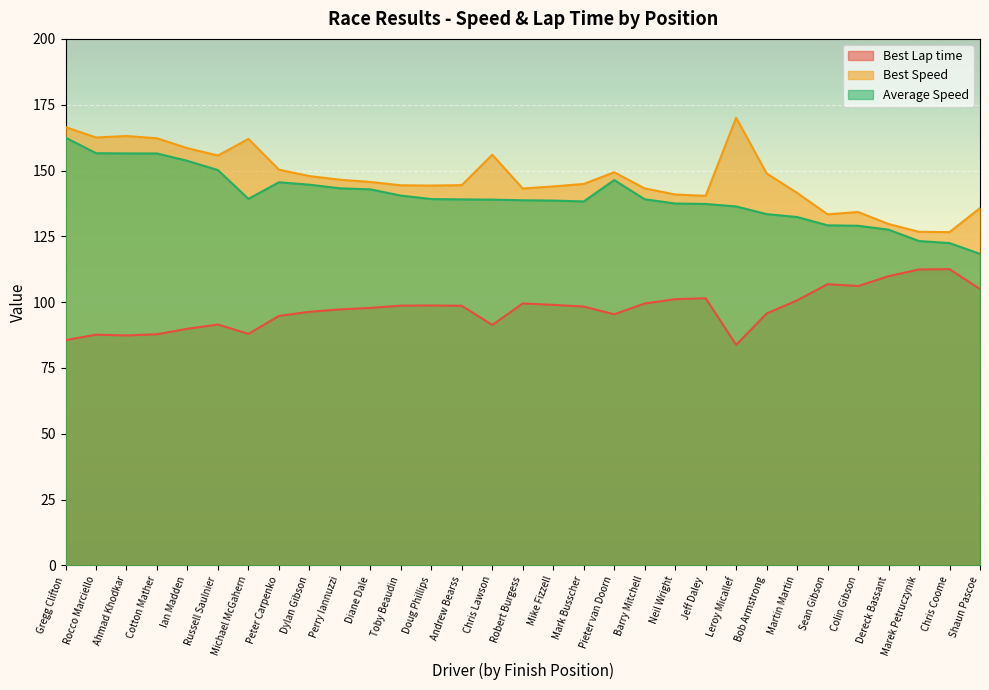

What is the total value across all series at Dereck Bassant?

367.1